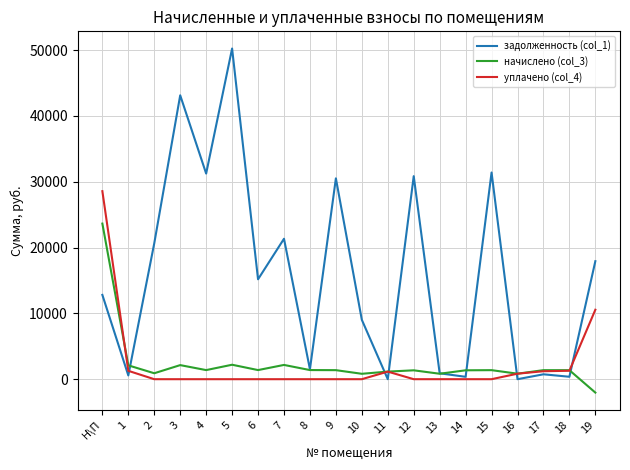

List the series in order of their peak value, highest first.

задолженность (col_1), уплачено (col_4), начислено (col_3)